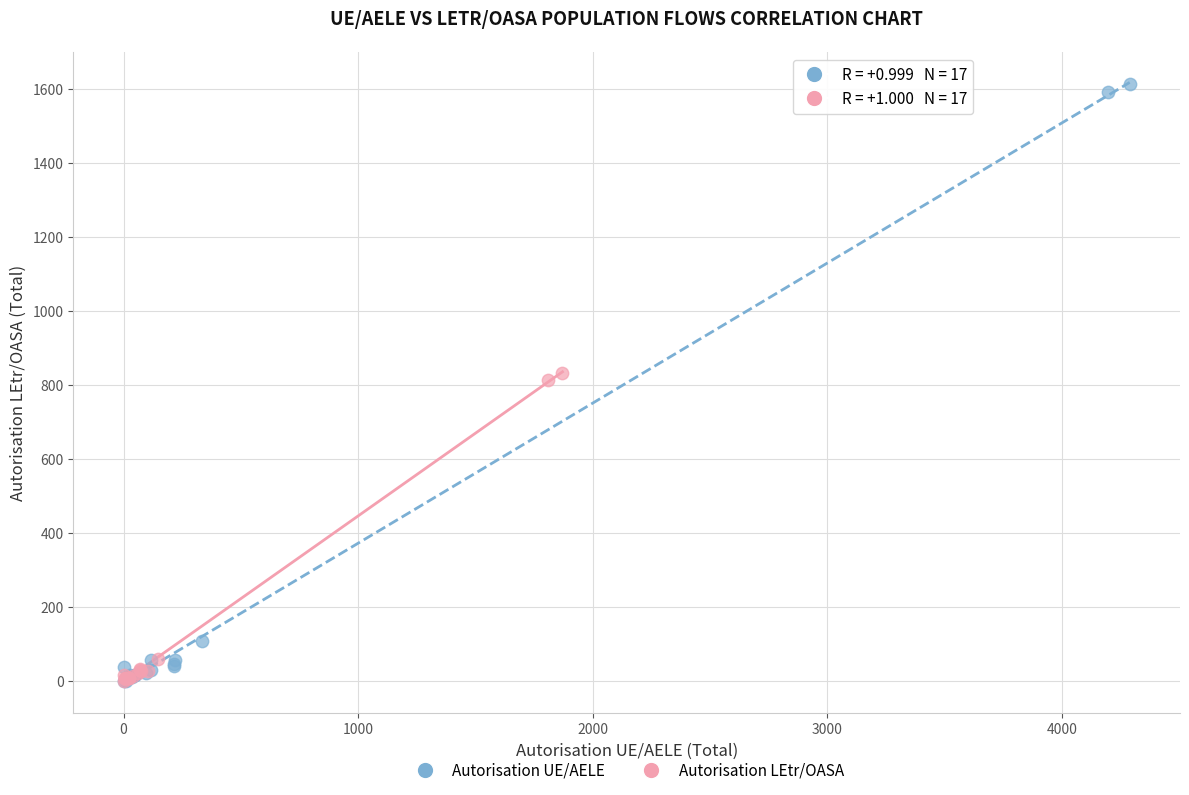

What are all the series names shown in the legend?

Autorisation UE/AELE, Autorisation LEtr/OASA